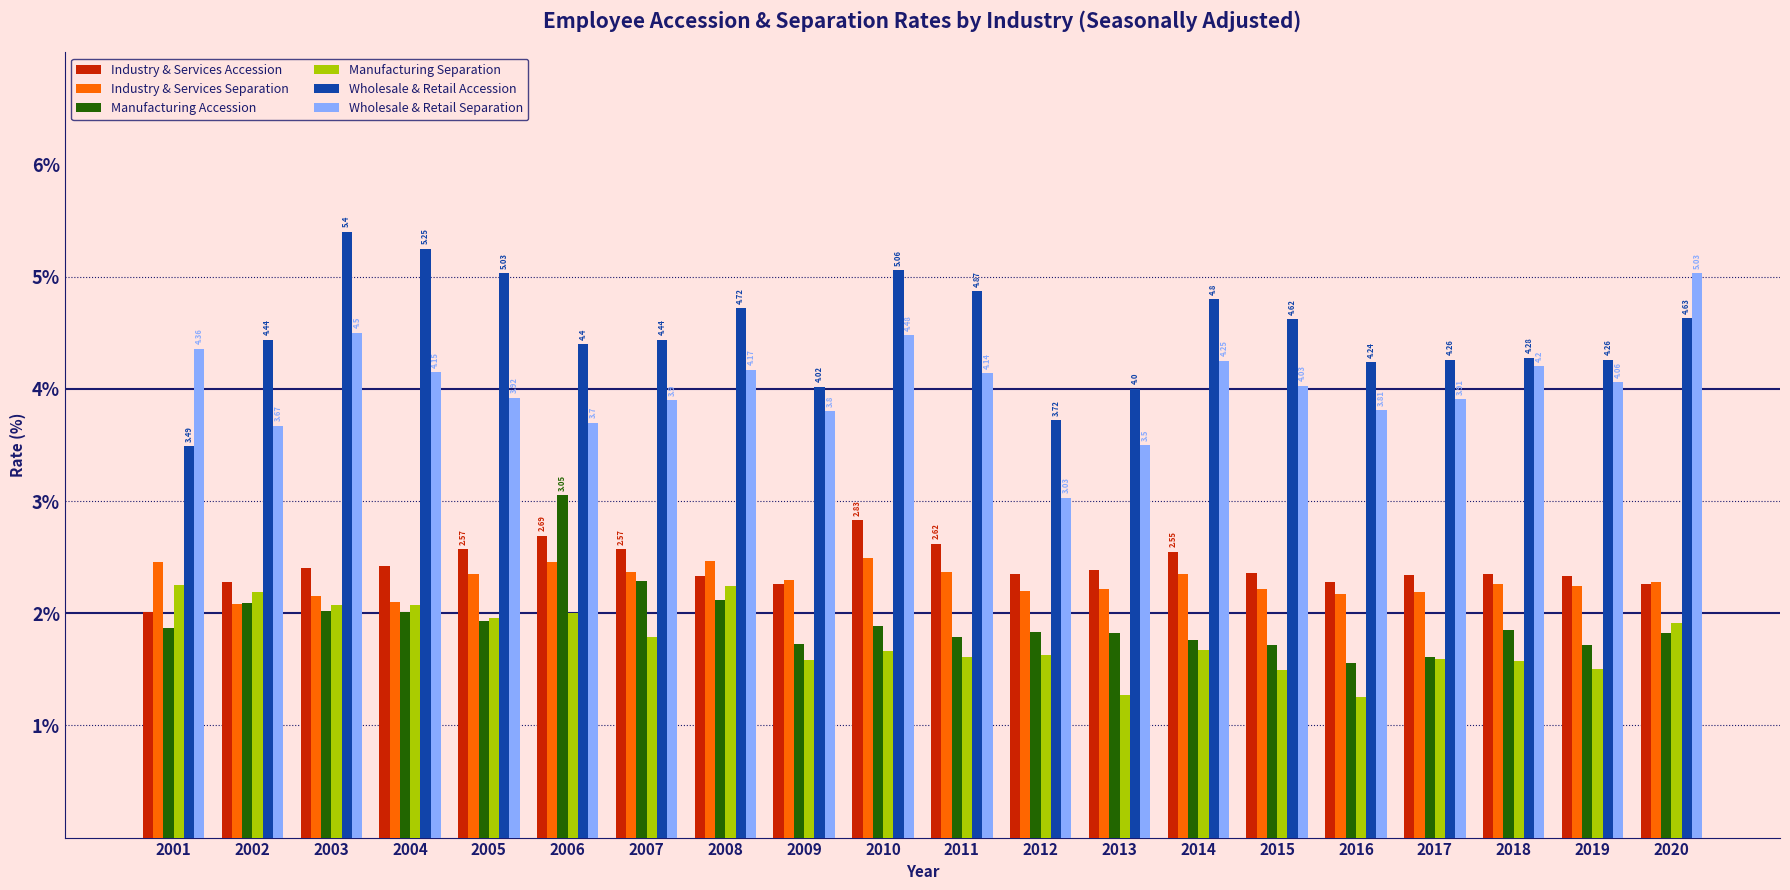

Is the value of Manufacturing Accession at 2011 greater than the value of Wholesale & Retail Separation at 2004?

No